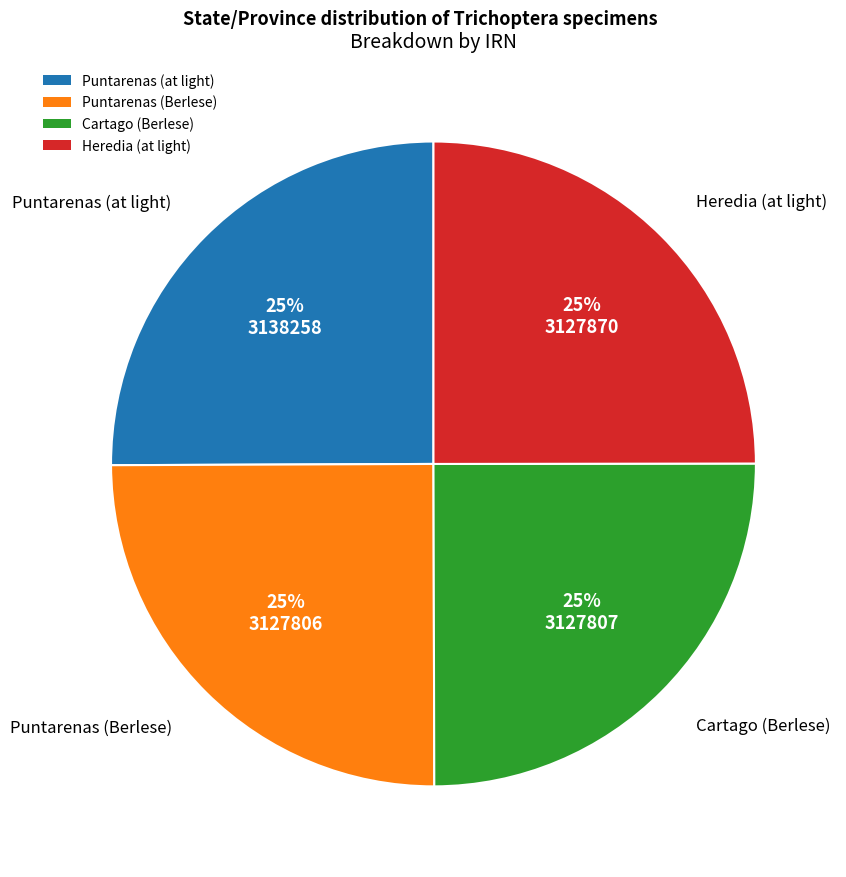

Does Cartago (Berlese) account for over 50% of the chart?

No